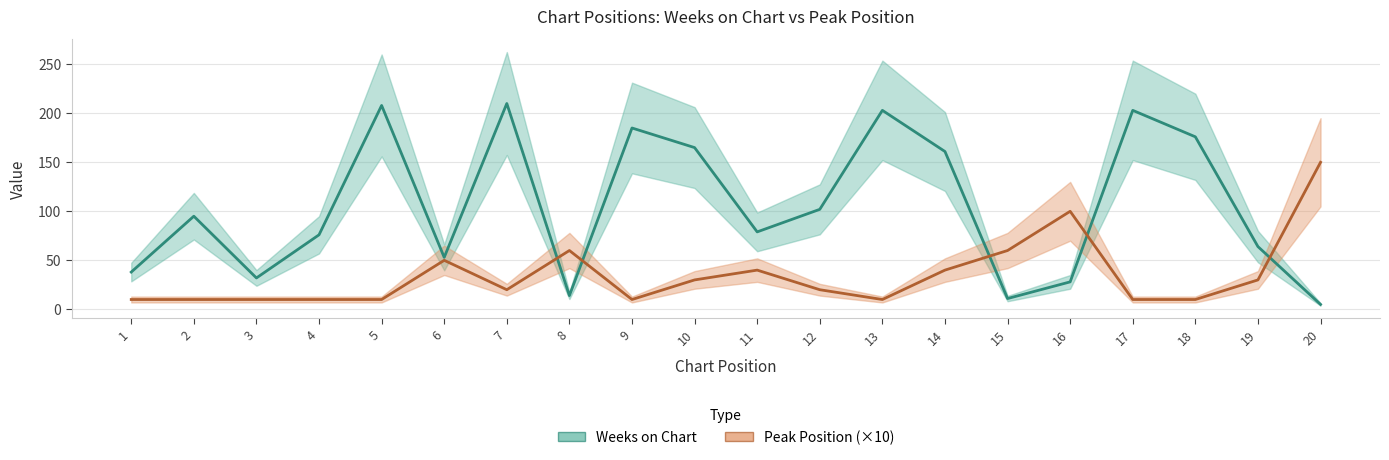

Reading right to left, list all the values displayed in this chart.

Weeks on Chart: 5	64	176	203	28	11	161	203	102	79	165	185	14	210	53	208	76	32	95	38
Peak Position: 150	30	10	10	100	60	40	10	20	40	30	10	60	20	50	10	10	10	10	10